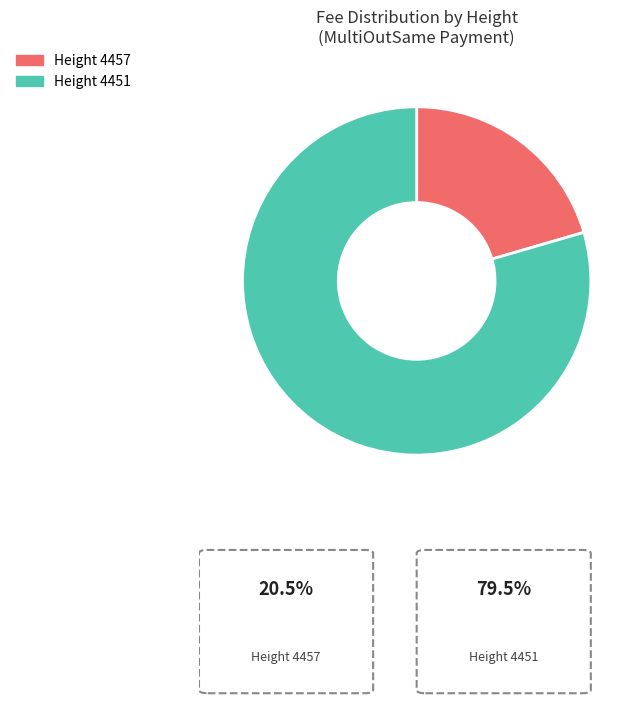

Does any single category account for the majority?

Yes